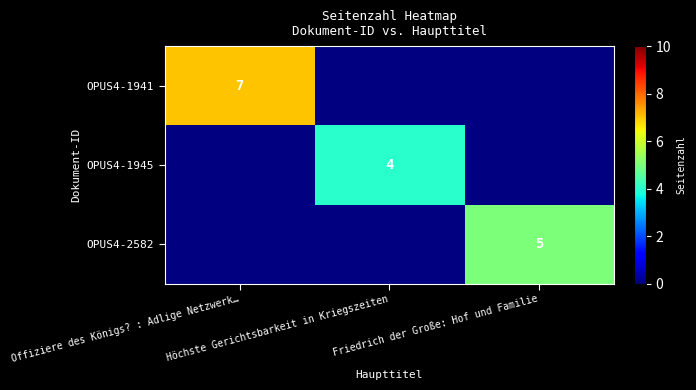

Which series has the largest range (max minus min)?

OPUS4-1941